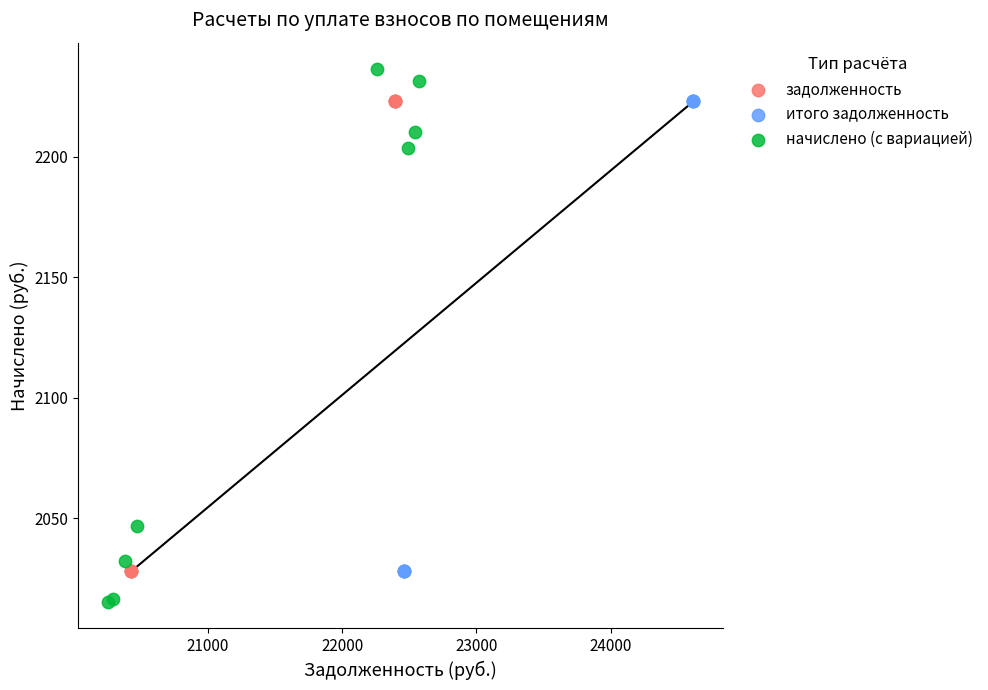

Which series reaches the minimum Y coordinate?

начислено (с вариацией)